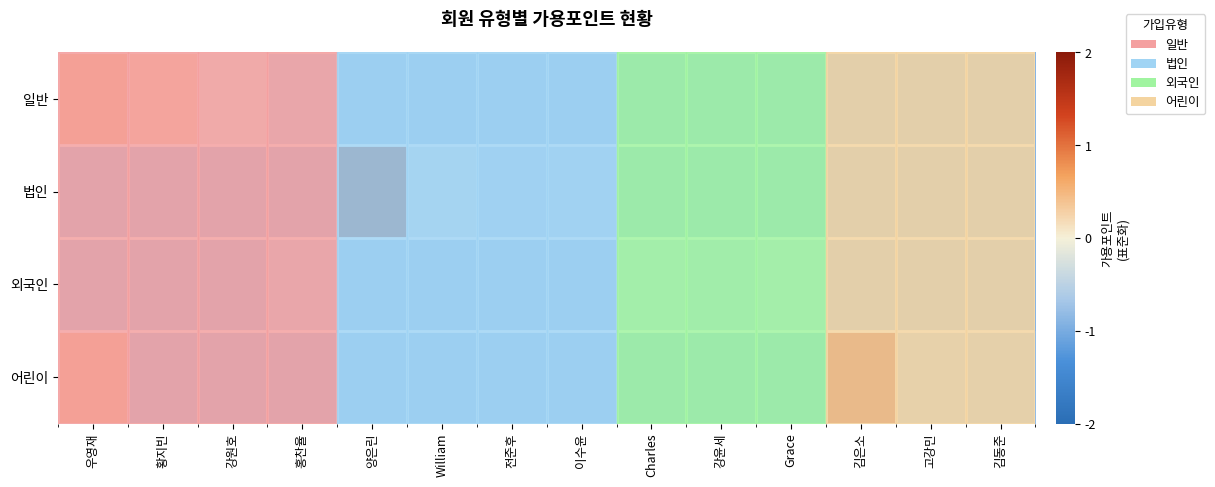

True or false: 어린이 has a value of -0.7 at 고강민.

True